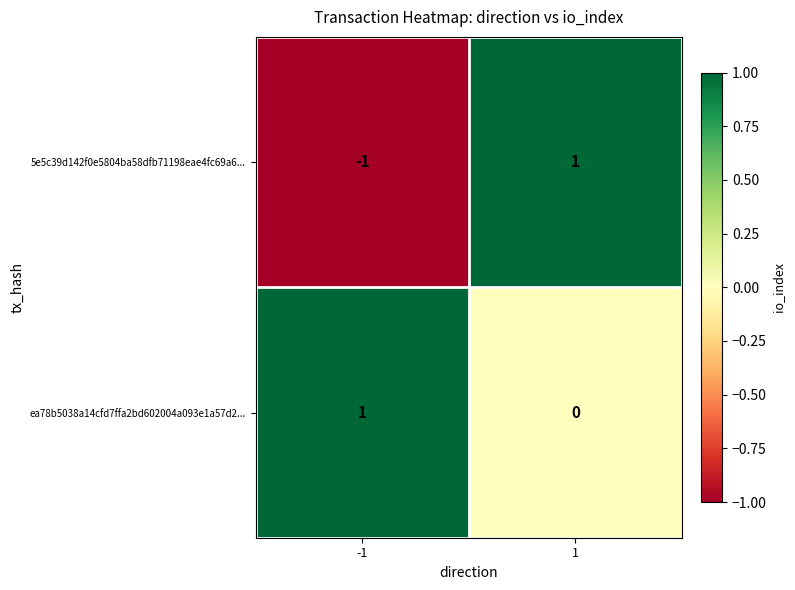

At which category is the sum across all series the highest?

1